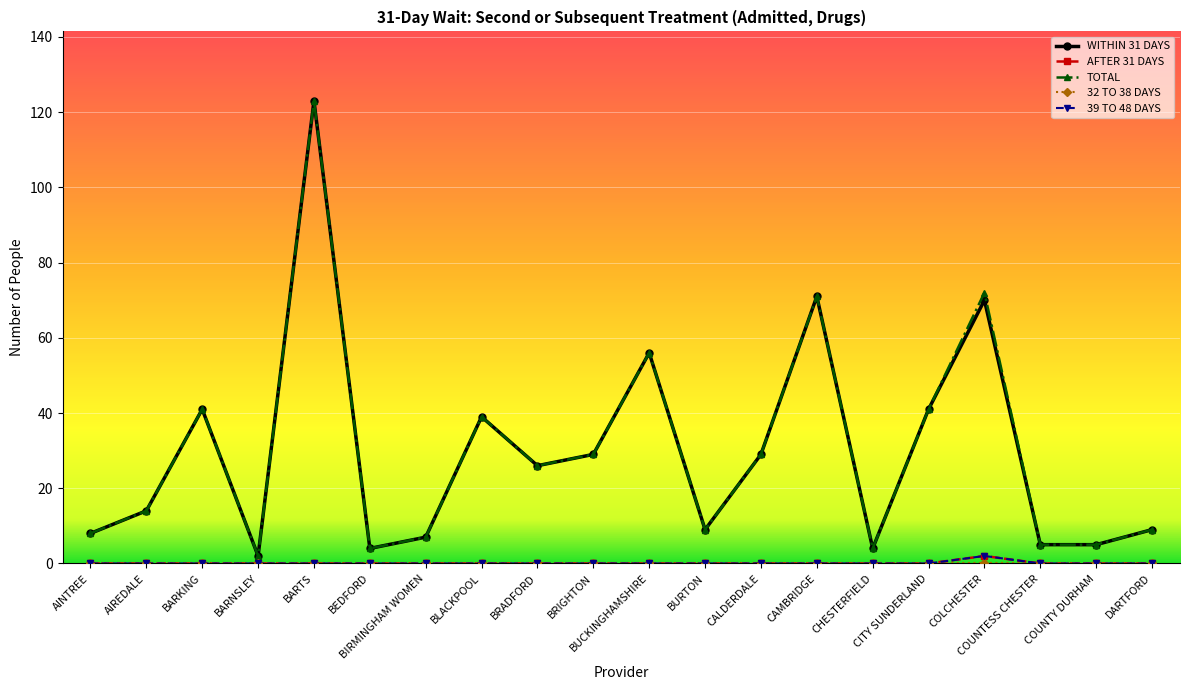

Is this an area chart (filled region under the line)?

No